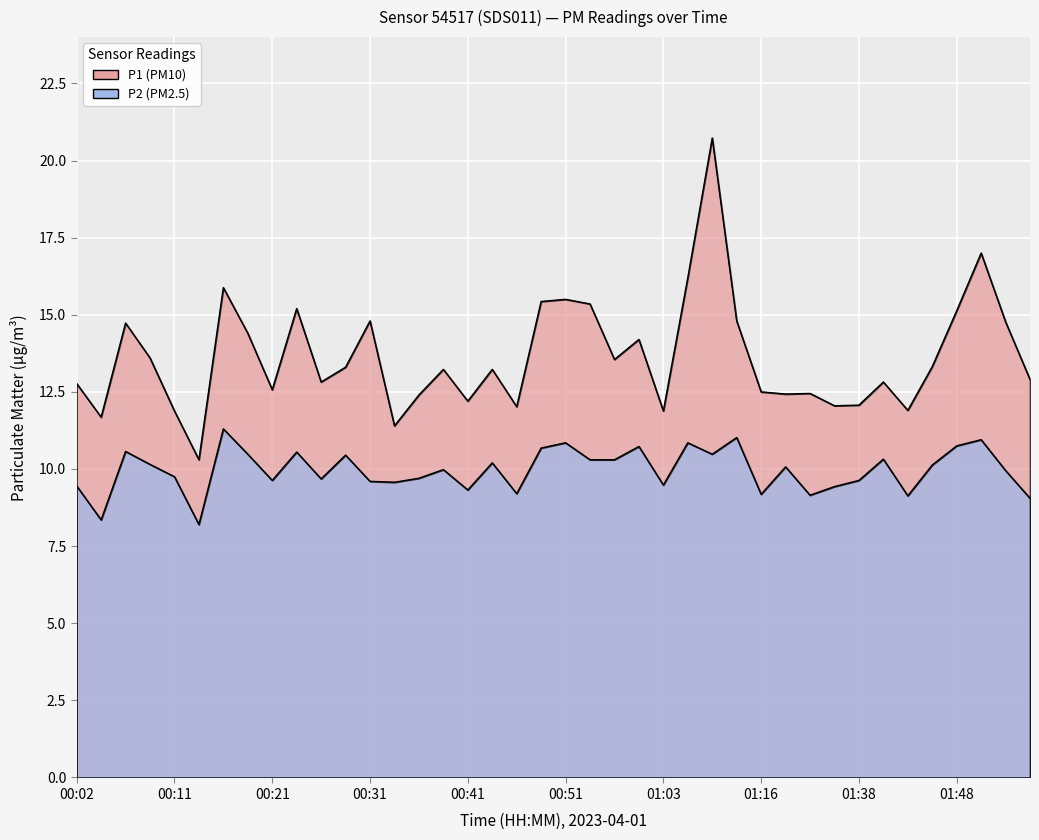

What is the label of the 32nd point from the left?

01:36